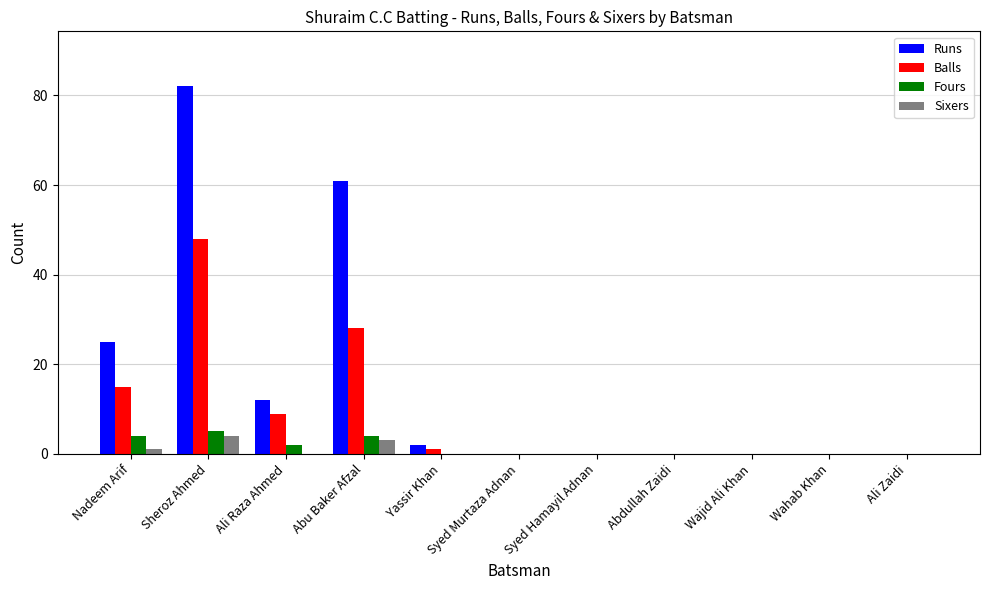

What is the maximum value shown in the chart?

82